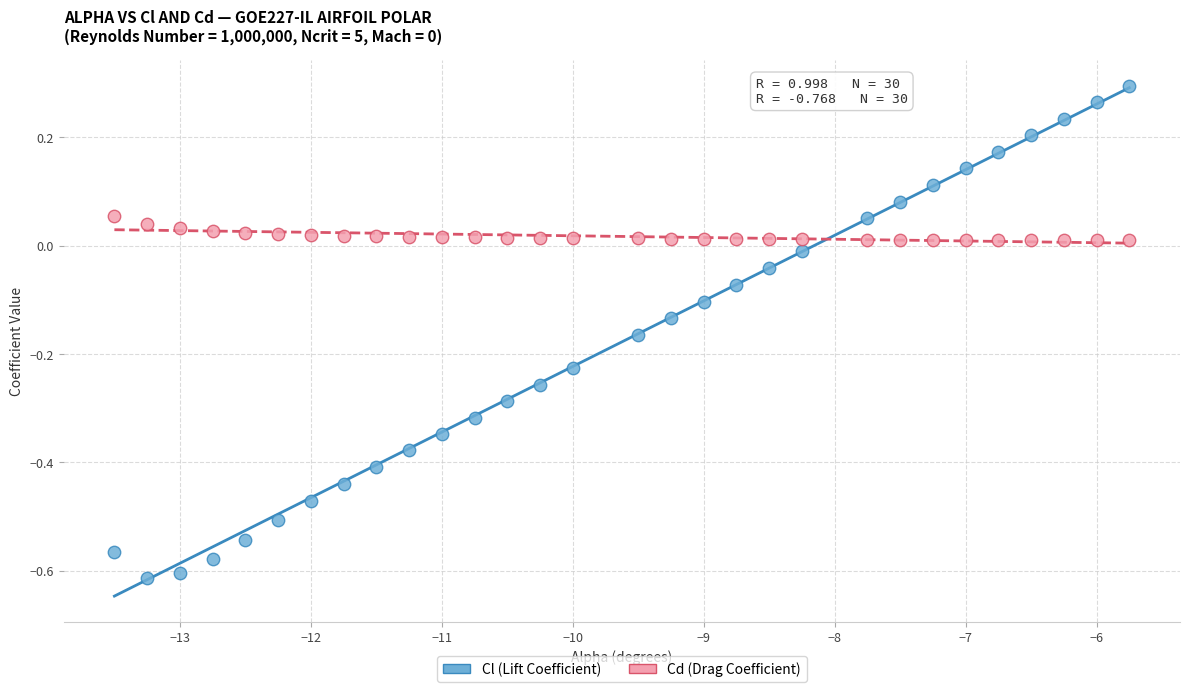

Which series reaches the maximum Y coordinate?

Cl (Lift Coefficient)